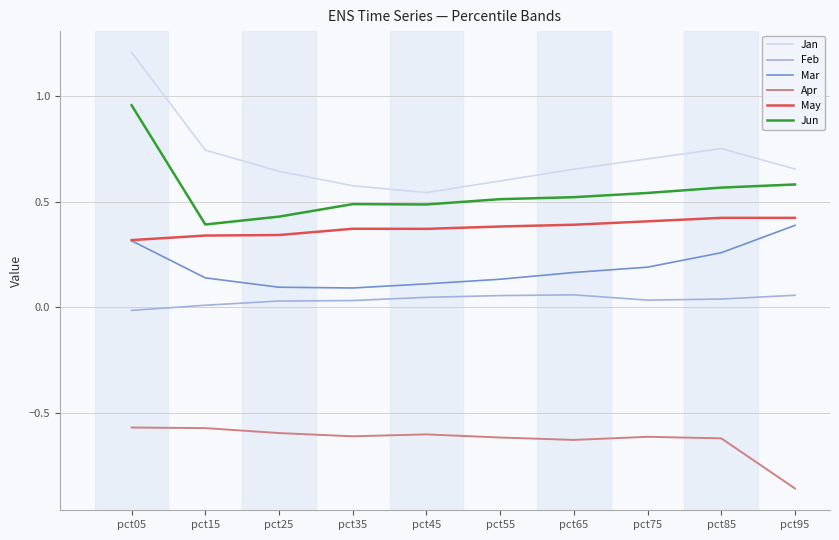

Which category has the highest value in the Mar series?

pct95